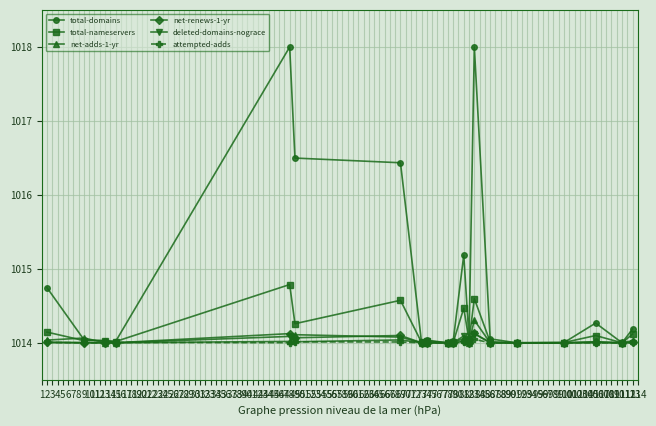

Which series has the largest total across all categories?

total-domains